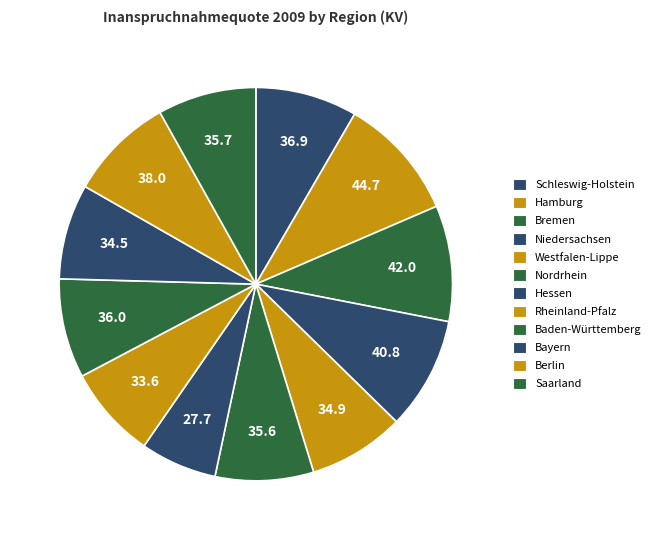

What percentage do Hamburg and Bremen together represent?

19.7%